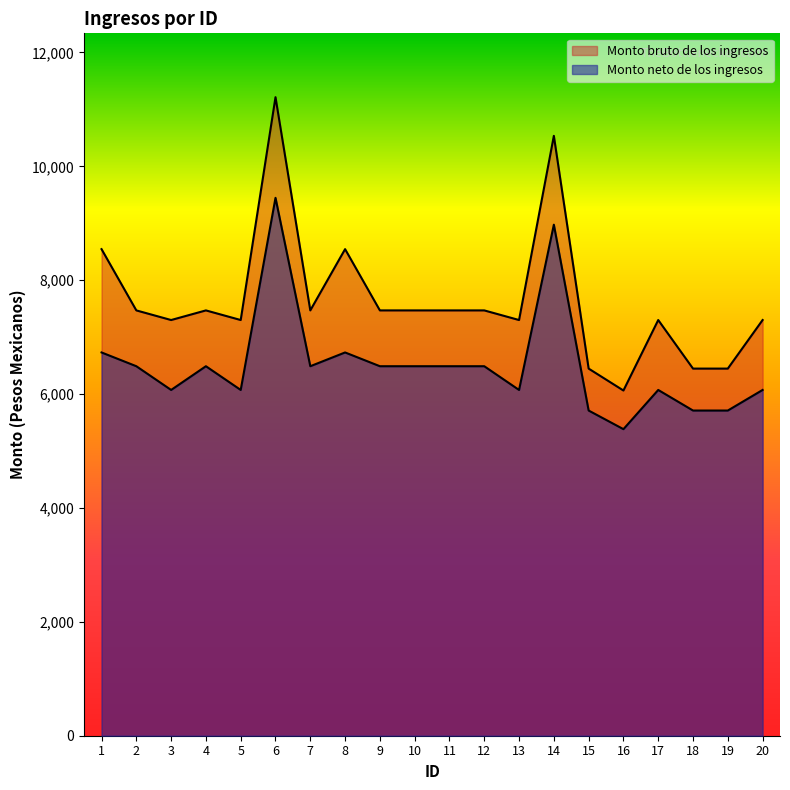

Reading left to right, transcribe all the data shown in this chart.

Monto bruto de los ingresos: 1=8546.2	2=7470.2	3=7301.2	4=7470.2	5=7301.2	6=11215.1	7=7470.2	8=8546.2	9=7470.2	10=7470.2	11=7470.2	12=7470.2	13=7301.2	14=10535.9	15=6448.1	16=6063.2	17=7301.2	18=6448.1	19=6448.1	20=7301.2
Monto neto de los ingresos: 1=6731.6	2=6489.9	3=6073.0	4=6489.9	5=6073.0	6=9447.4	7=6489.9	8=6731.6	9=6489.9	10=6489.9	11=6489.9	12=6489.9	13=6073.0	14=8975.9	15=5711.6	16=5384.4	17=6073.0	18=5711.6	19=5711.6	20=6073.0